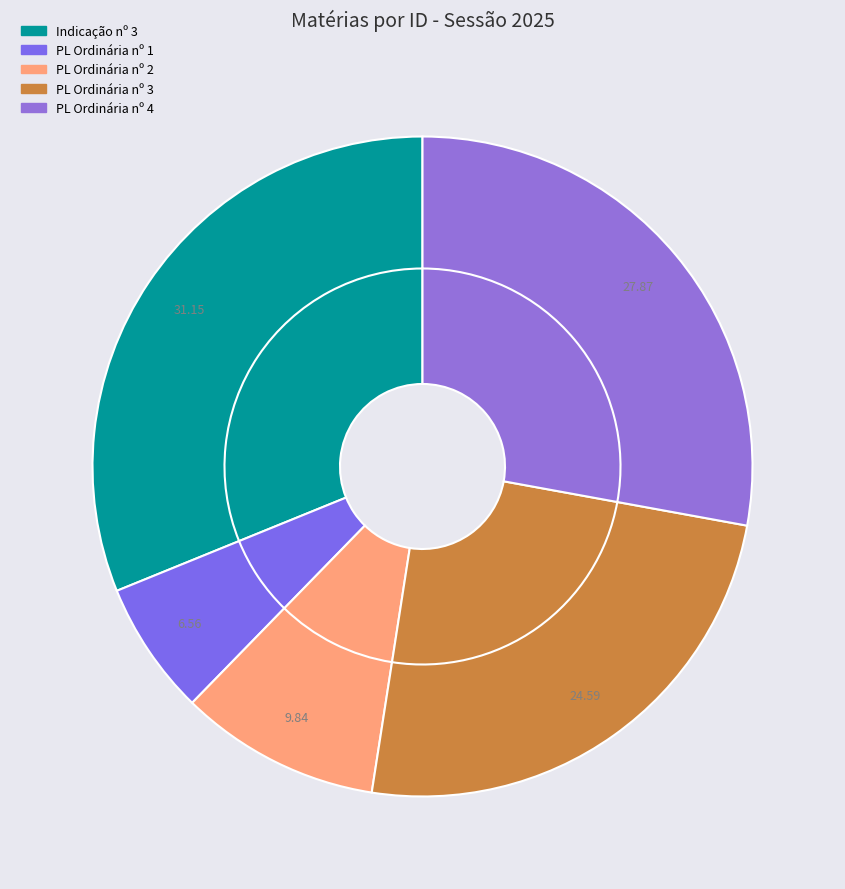

The Projeto de Lei Ordinária nº 3 de 2025 slice represents 14% of the pie. True or false?

False